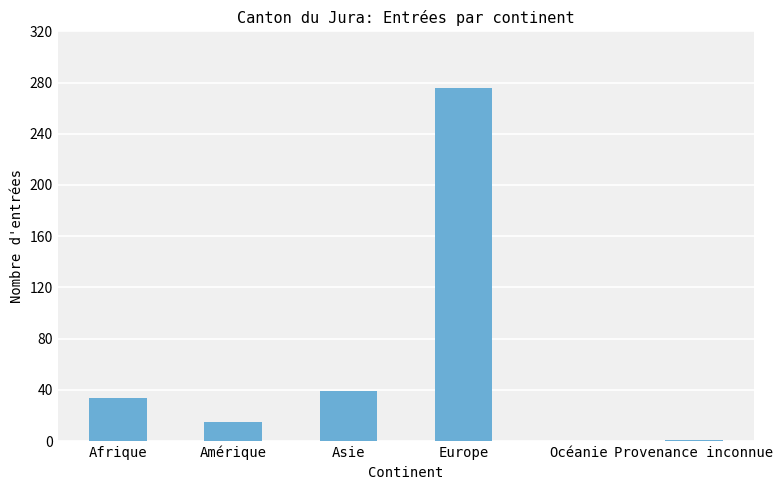

Between Provenance inconnue and Amérique, which is larger?

Amérique